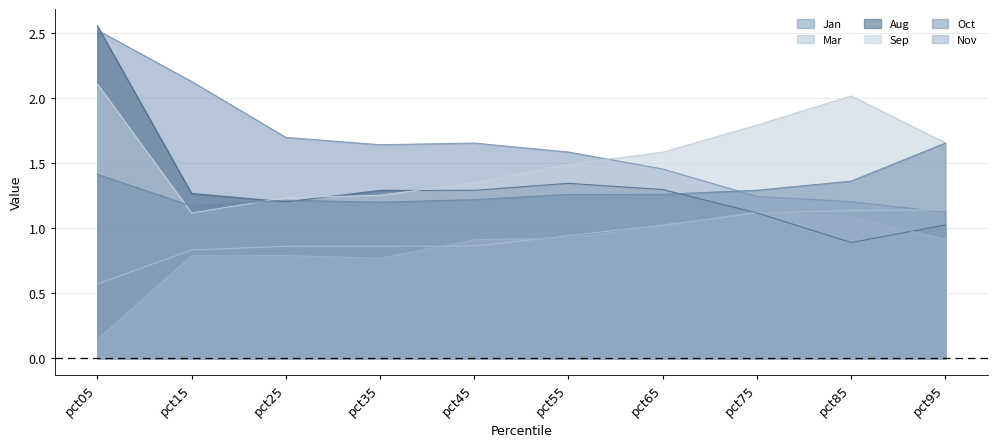

Reading left to right, what are all the values shown in this chart?

Jan: pct05=2.5	pct15=2.1	pct25=1.7	pct35=1.6	pct45=1.7	pct55=1.6	pct65=1.5	pct75=1.2	pct85=1.2	pct95=1.1
Mar: pct05=0.6	pct15=0.8	pct25=0.9	pct35=0.9	pct45=0.9	pct55=0.9	pct65=1.0	pct75=1.1	pct85=1.1	pct95=1.1
Aug: pct05=2.6	pct15=1.3	pct25=1.2	pct35=1.3	pct45=1.3	pct55=1.3	pct65=1.3	pct75=1.1	pct85=0.9	pct95=1.0
Sep: pct05=2.1	pct15=1.1	pct25=1.2	pct35=1.3	pct45=1.4	pct55=1.5	pct65=1.6	pct75=1.8	pct85=2.0	pct95=1.7
Oct: pct05=1.4	pct15=1.2	pct25=1.2	pct35=1.2	pct45=1.2	pct55=1.3	pct65=1.3	pct75=1.3	pct85=1.4	pct95=1.7
Nov: pct05=0.1	pct15=0.8	pct25=0.8	pct35=0.8	pct45=0.9	pct55=0.9	pct65=1.0	pct75=1.1	pct85=1.1	pct95=0.9